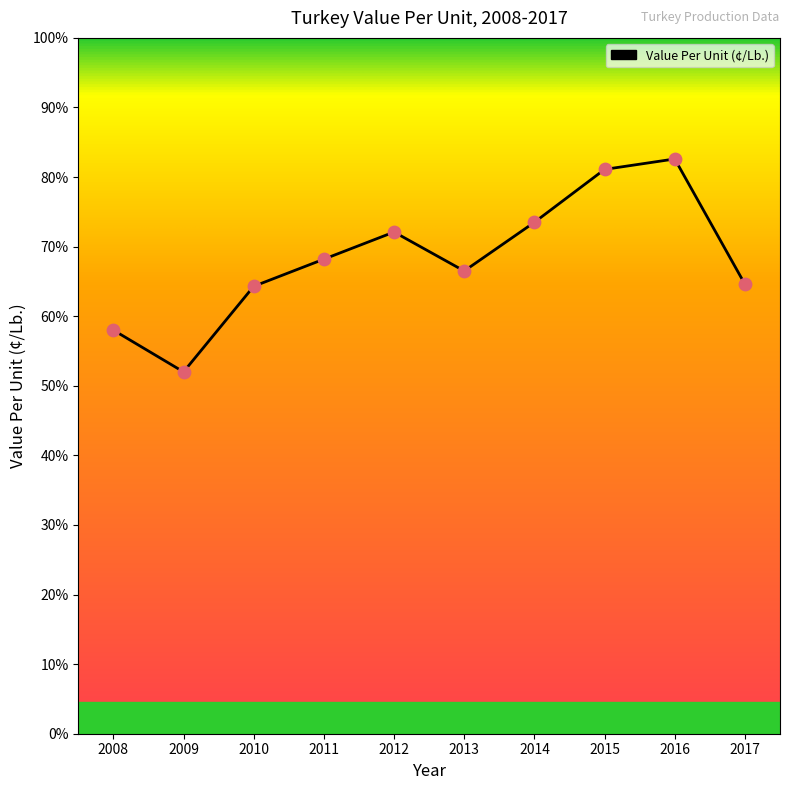

What is the ratio of the value at 2016 to the value at 2013?

1.2